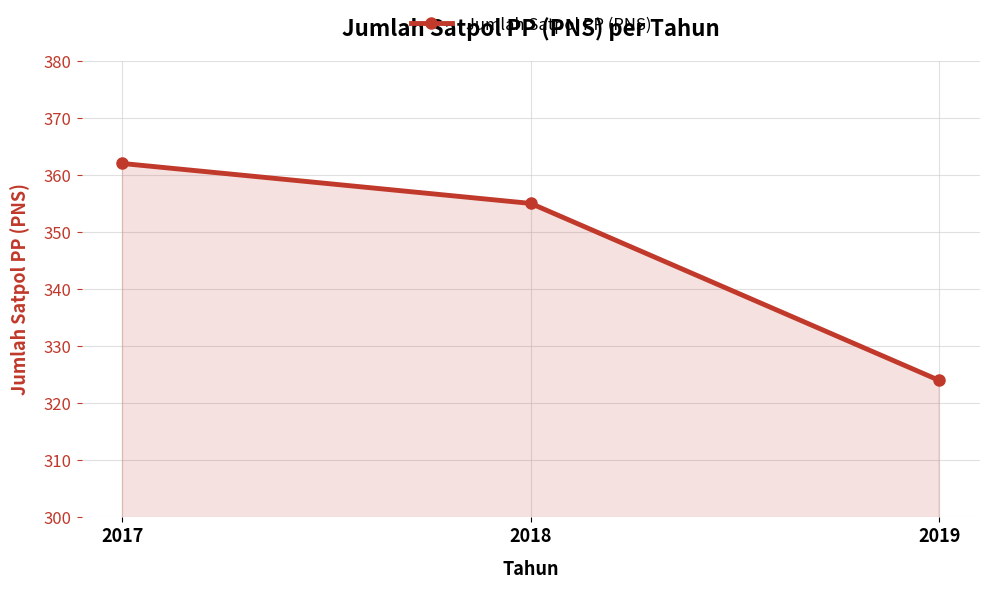

Count the number of data series in this chart.

1